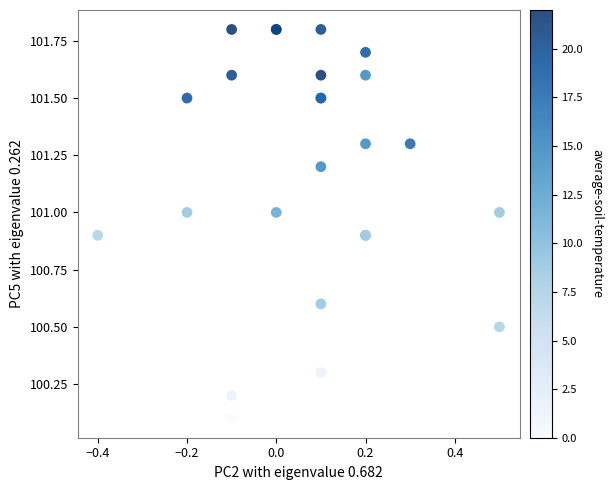

What Y value in the scatter plot is closest to 100?

100.1